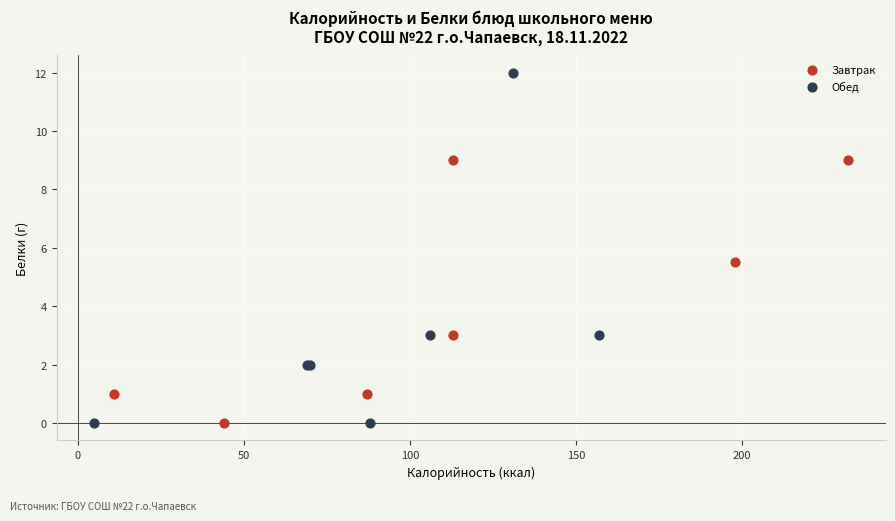

Which series reaches the maximum Y coordinate?

Обед